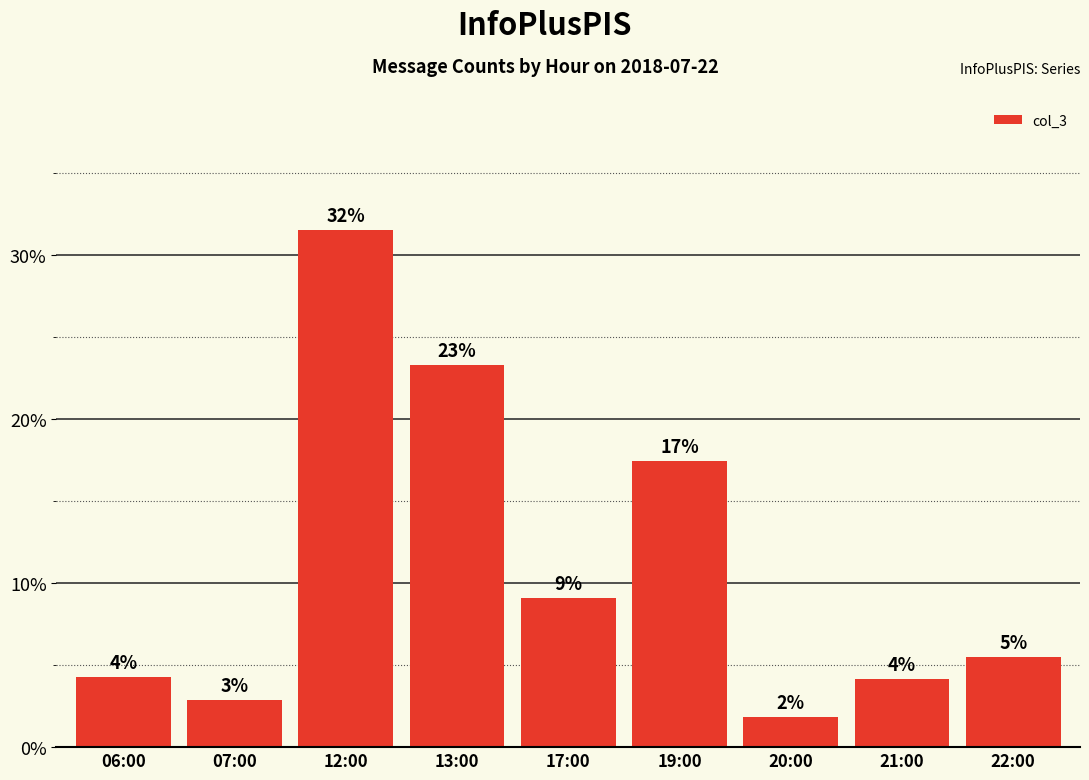

Rank the categories by value from lowest to highest.

20:00, 07:00, 21:00, 06:00, 22:00, 17:00, 19:00, 13:00, 12:00